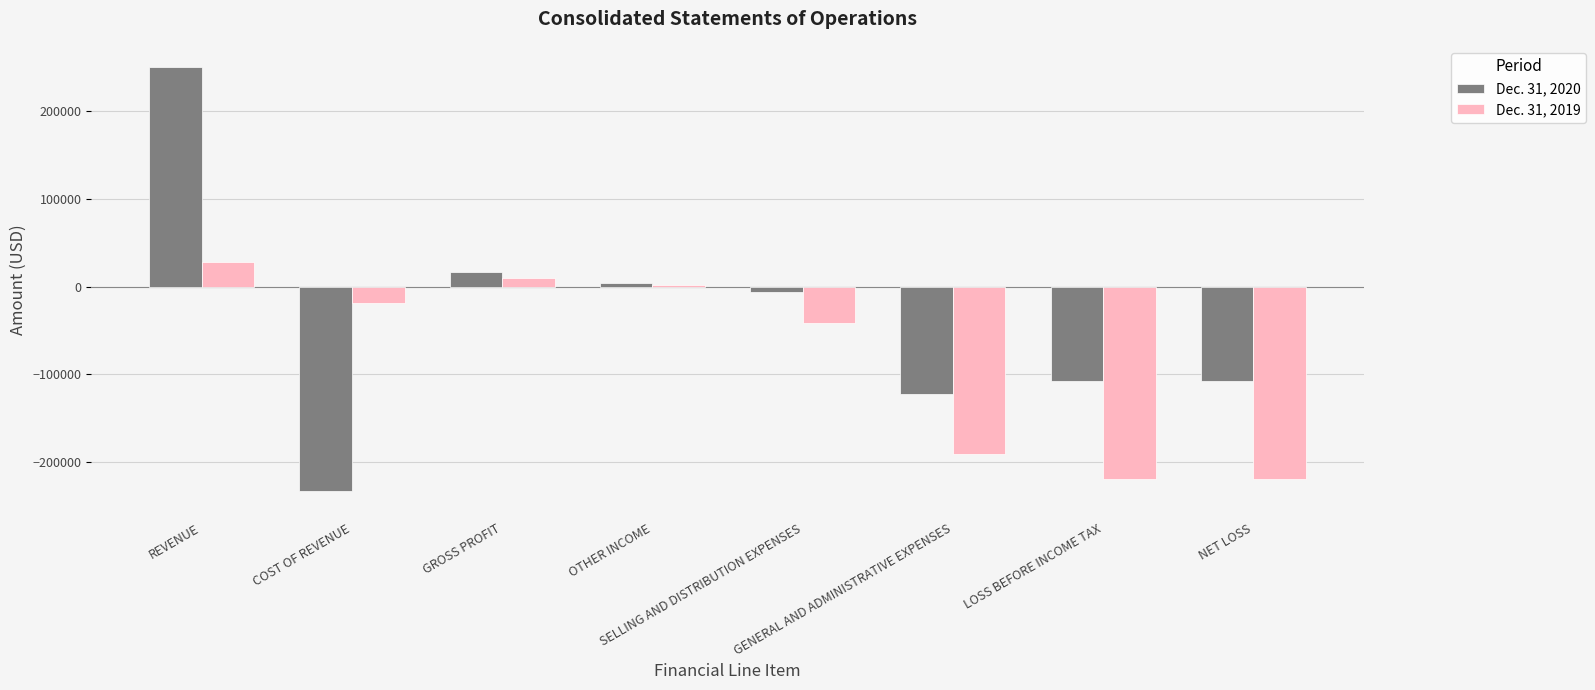

How many data points in Dec. 31, 2019 are above -18720?

3